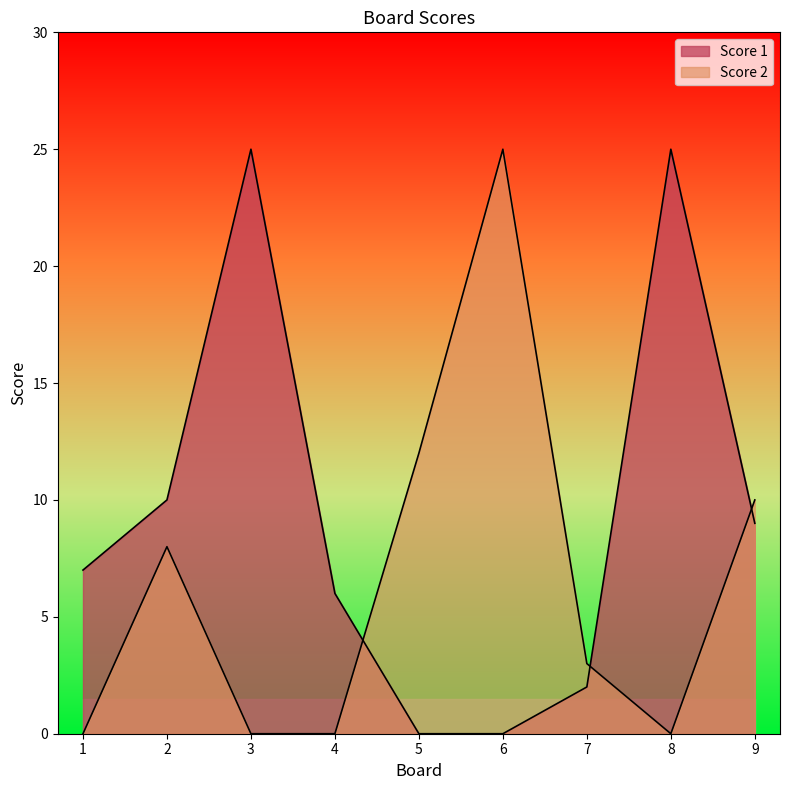

True or false: Score 2 has more than 0 interior local peaks.

True